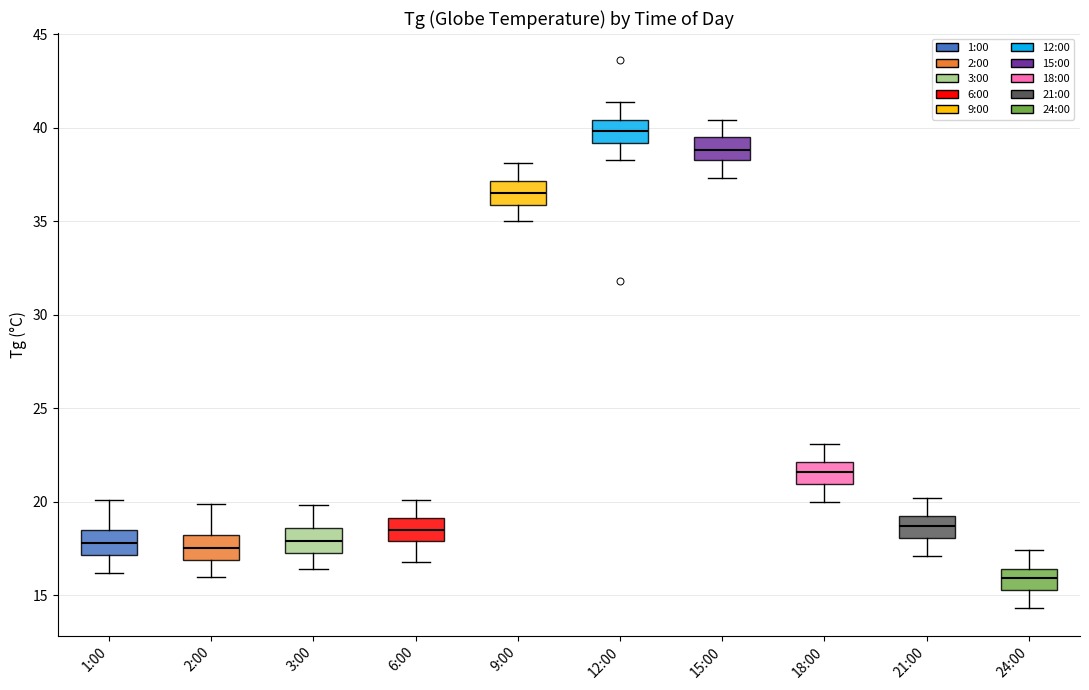

Reading left to right, transcribe this box plot: for each box, give where its median line is, the range the box spans, and where its two whiskers end, as read against the y-axis. The values are not printed on the chart, so give them approximately, as read against the axis.

1:00: median 18.0, box 17.0 to 18.5, whiskers 16.0 to 20.0
2:00: median 17.5, box 17.0 to 18.0, whiskers 16.0 to 20.0
3:00: median 18.0, box 17.5 to 18.5, whiskers 16.5 to 20.0
6:00: median 18.5, box 18.0 to 19.0, whiskers 17.0 to 20.0
9:00: median 36.5, box 36.0 to 37.0, whiskers 35.0 to 38.0
12:00: median 40.0, box 39.0 to 40.5, whiskers 38.5 to 41.5
15:00: median 39.0, box 38.5 to 39.5, whiskers 37.5 to 40.5
18:00: median 21.5, box 21.0 to 22.0, whiskers 20.0 to 23.0
21:00: median 18.5, box 18.0 to 19.0, whiskers 17.0 to 20.0
24:00: median 16.0, box 15.5 to 16.5, whiskers 14.5 to 17.5